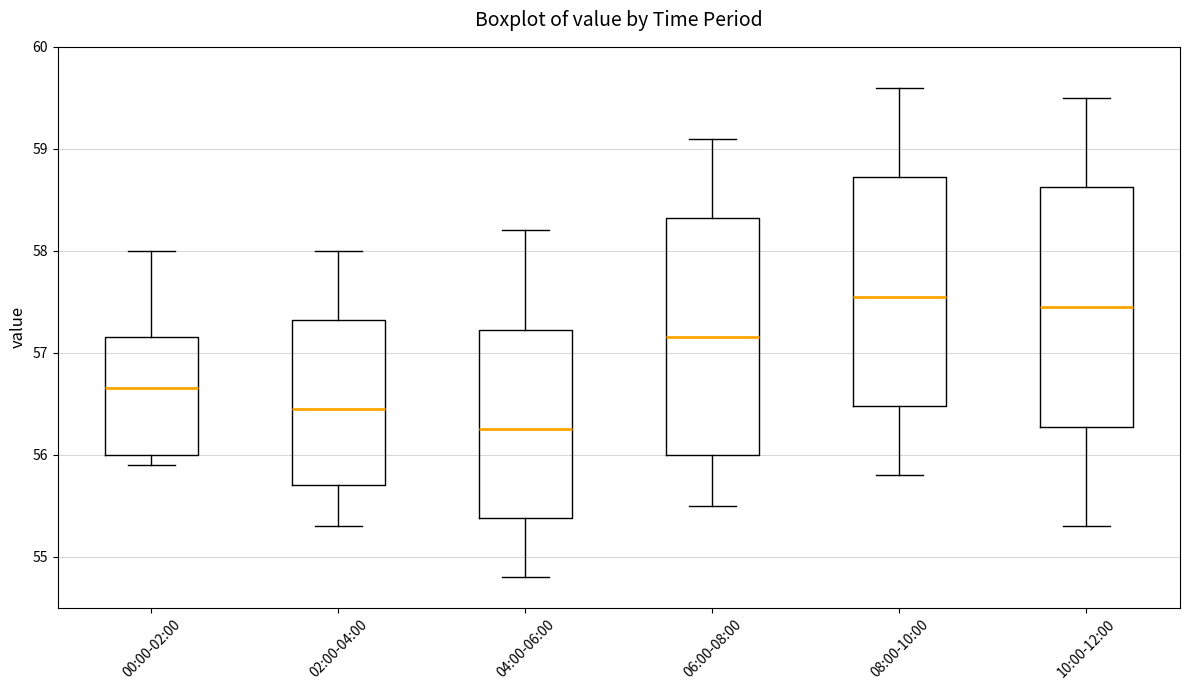

Reading left to right, transcribe this box plot: for each box, give where its median line is, the range the box spans, and where its two whiskers end, as read against the y-axis. The values are not printed on the chart, so give them approximately, as read against the axis.

00:00-02:00: median 56.7, box 56.0 to 57.2, whiskers 55.9 to 58.0
02:00-04:00: median 56.5, box 55.7 to 57.3, whiskers 55.3 to 58.0
04:00-06:00: median 56.3, box 55.4 to 57.2, whiskers 54.8 to 58.2
06:00-08:00: median 57.2, box 56.0 to 58.3, whiskers 55.5 to 59.1
08:00-10:00: median 57.6, box 56.5 to 58.7, whiskers 55.8 to 59.6
10:00-12:00: median 57.5, box 56.3 to 58.6, whiskers 55.3 to 59.5